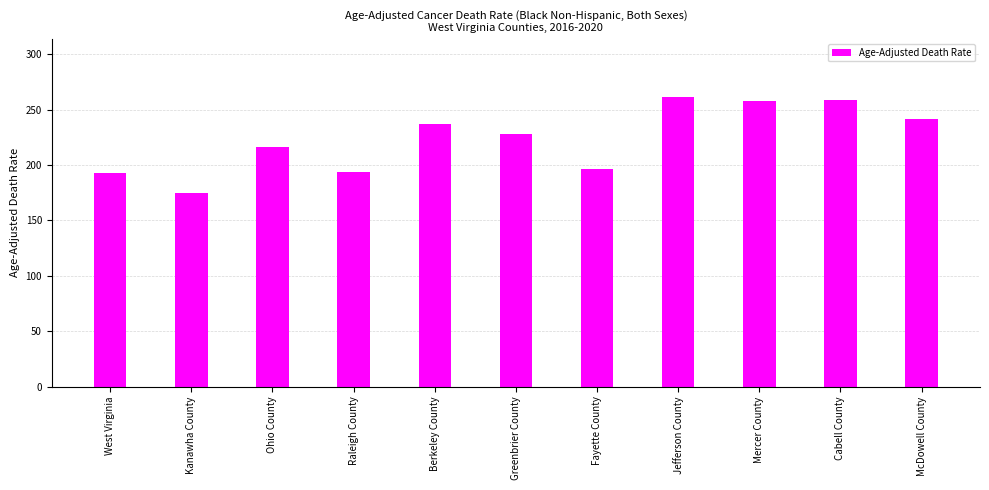

The value at Cabell County is 365.4. True or false?

False